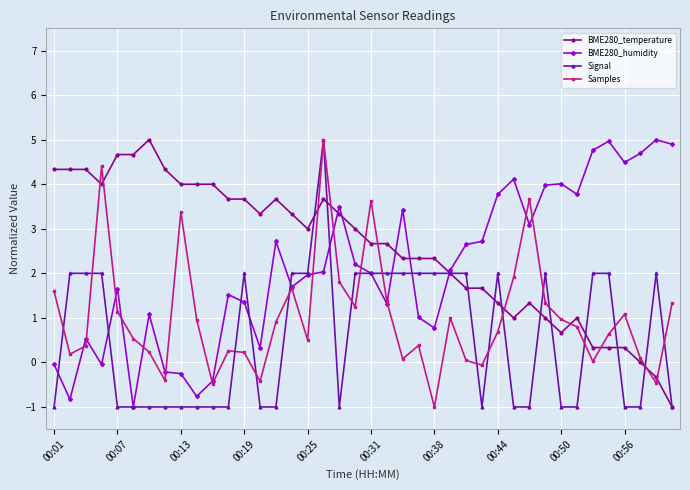

What is the value of the Signal point at the 26th from the left?

2.0